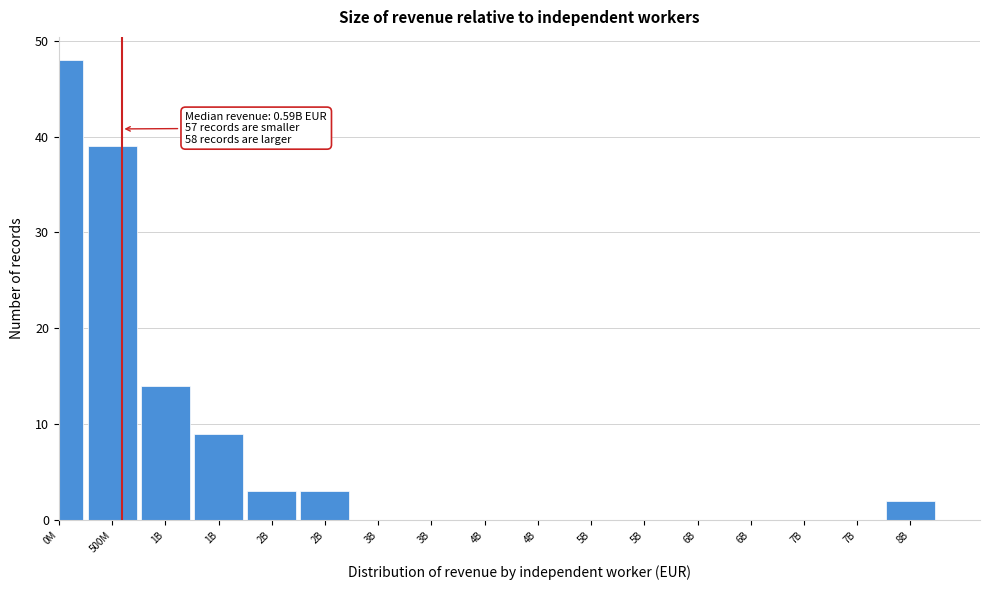

Count the number of categories in the chart.

17